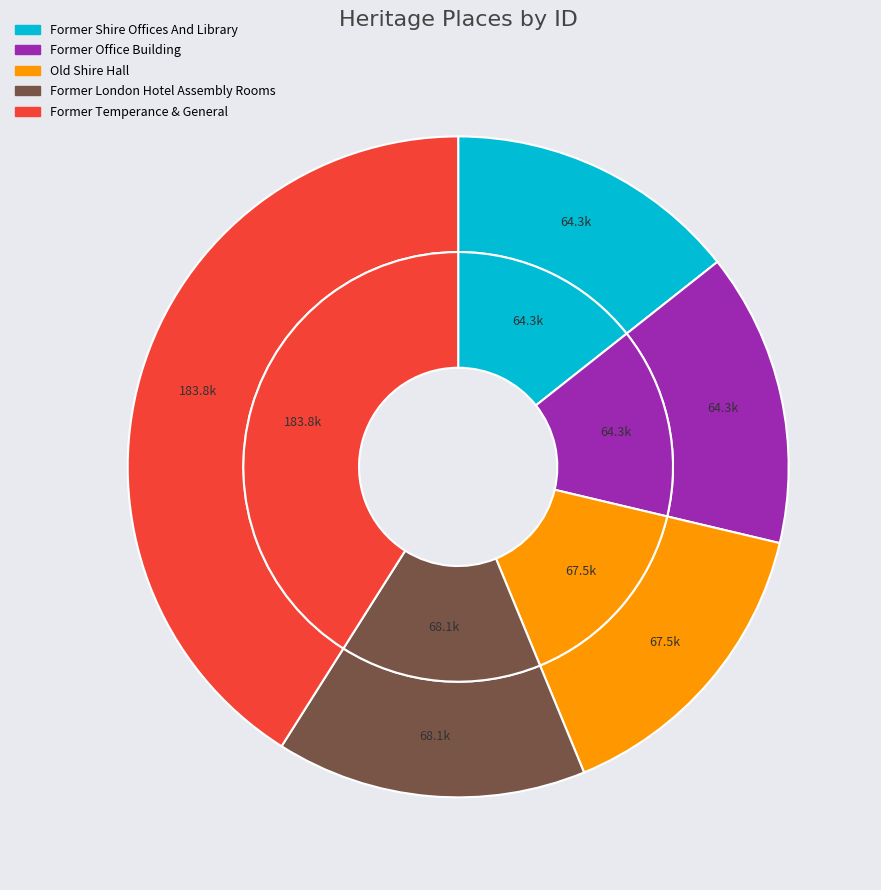

Is there any slice that represents more than half of the pie?

No